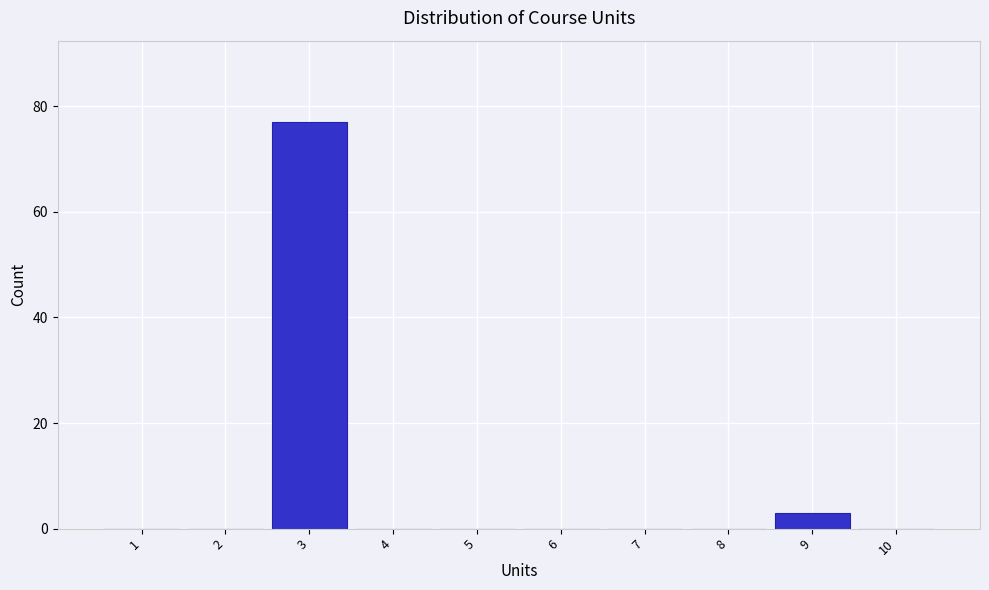

Over which range of the x-axis is the bar tallest?

2.5 to 3.5